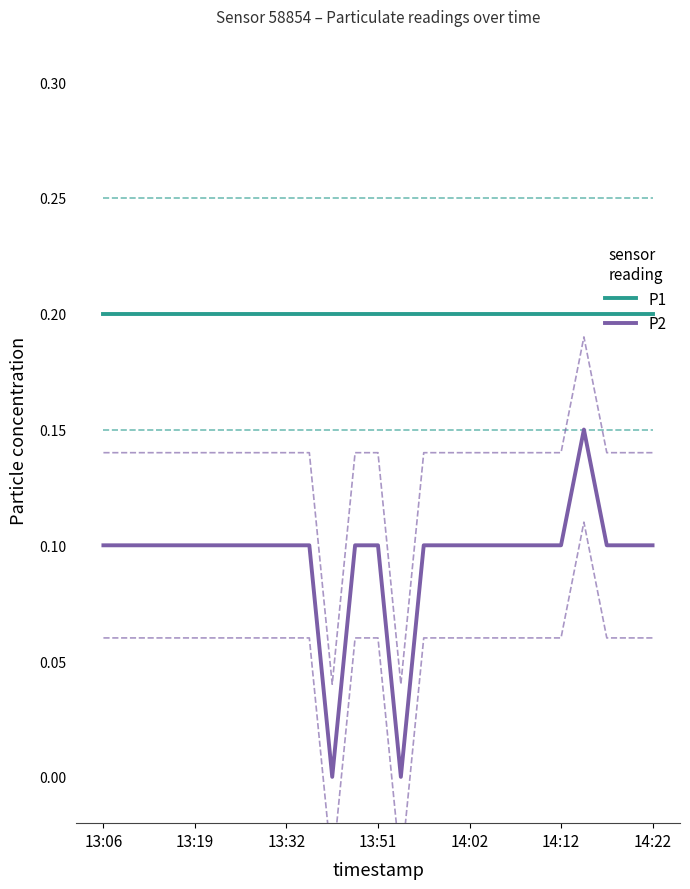

How many lines are shown in the chart?

2